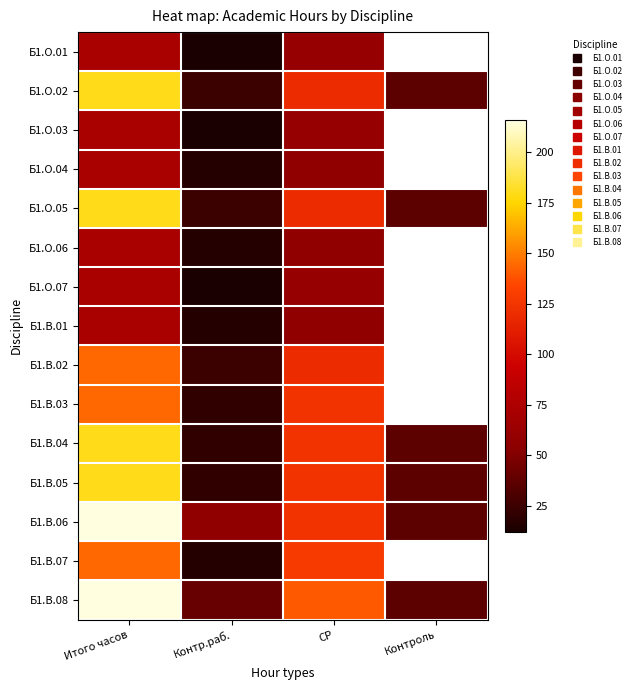

How many values in Б1.О.06 are above zero?

3